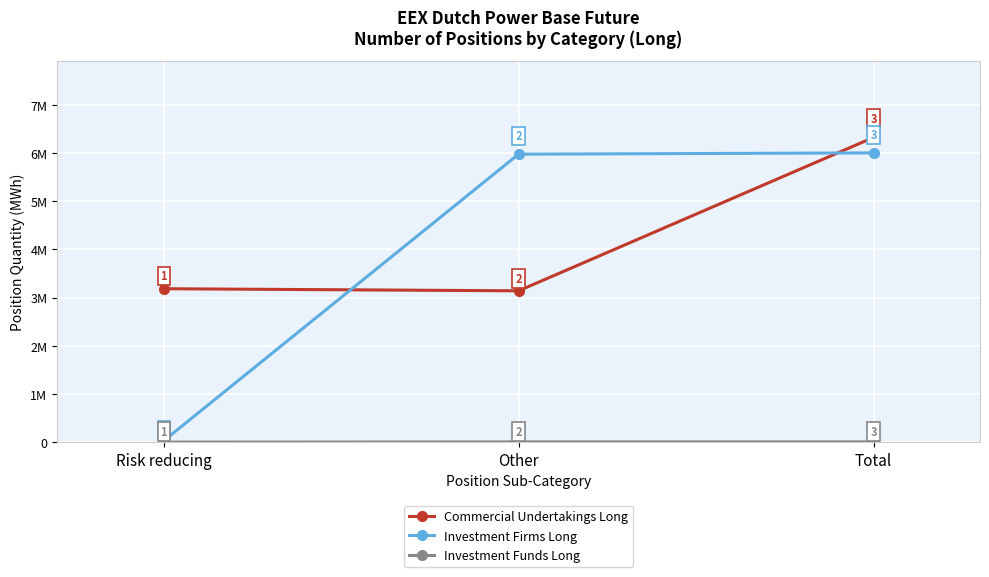

What is the difference between the highest and lowest values at Other?

5974238